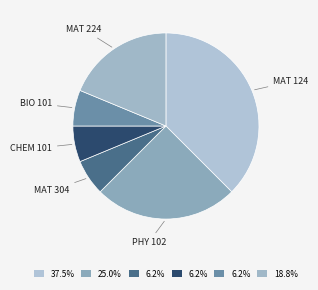

How many slices are in this pie chart?

6